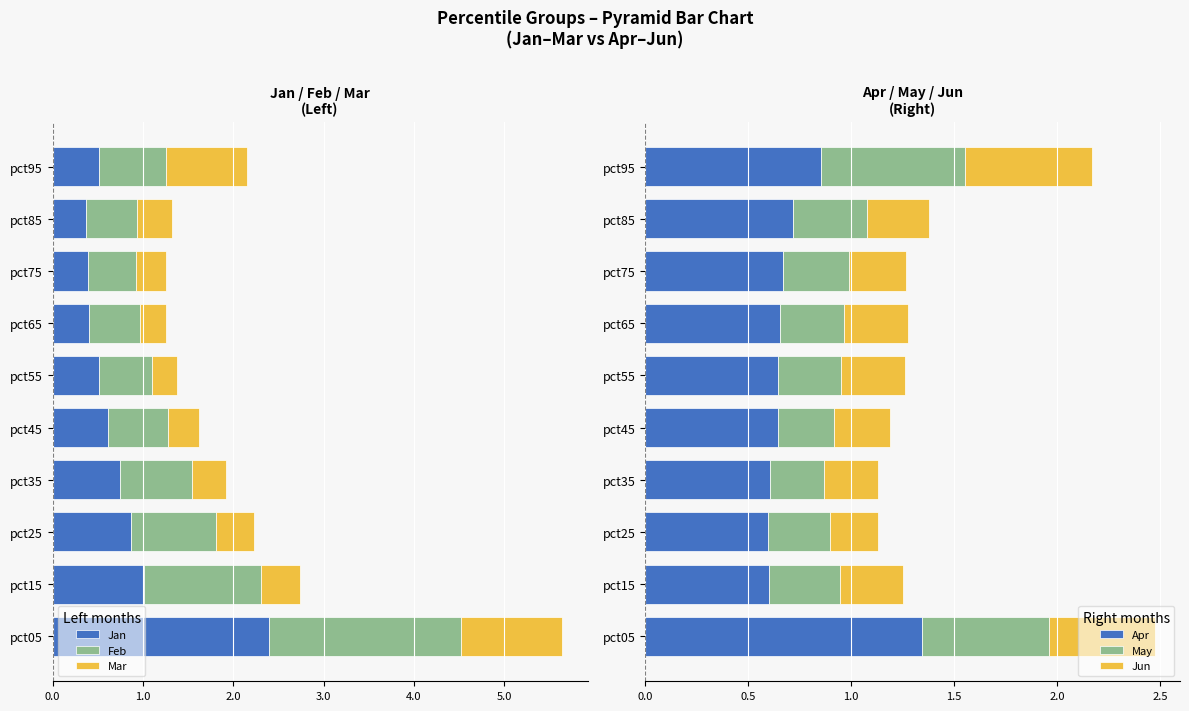

What is the value of the Feb bar at the 7th from the left?

-0.6